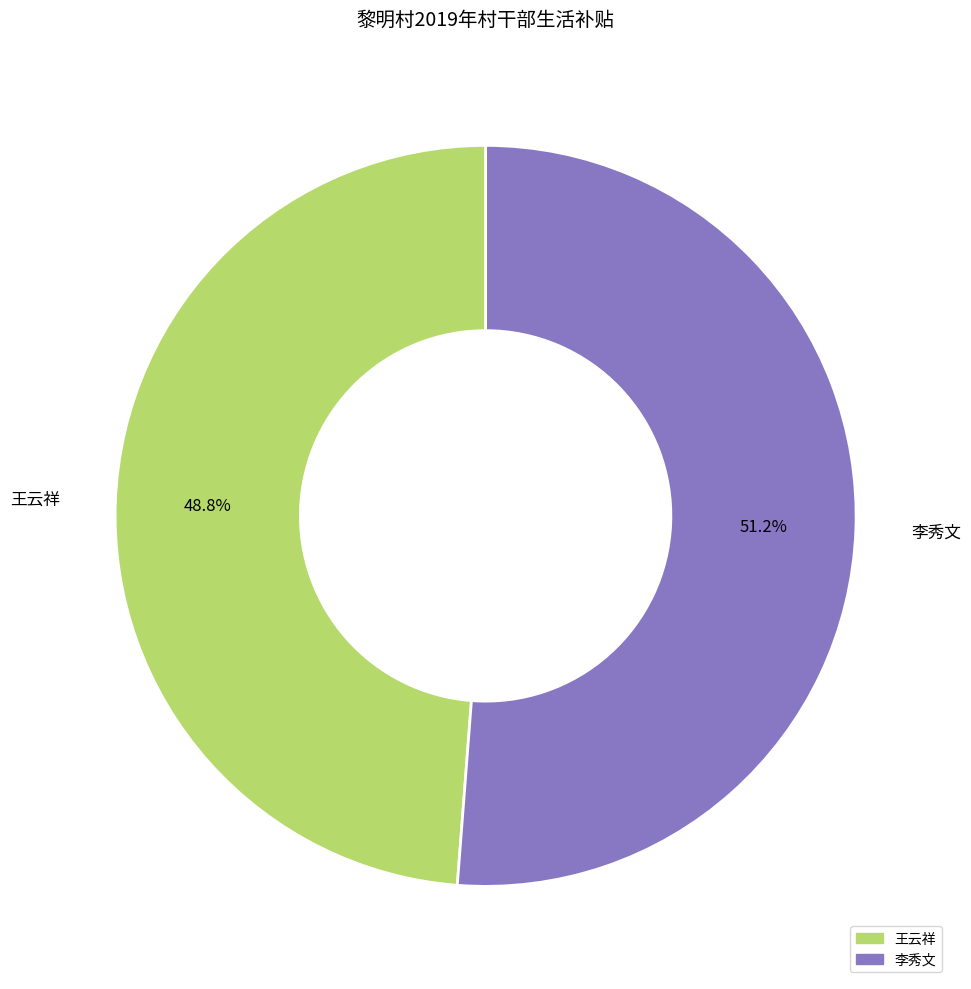

Which has a higher value, 王云祥 or 李秀文?

李秀文